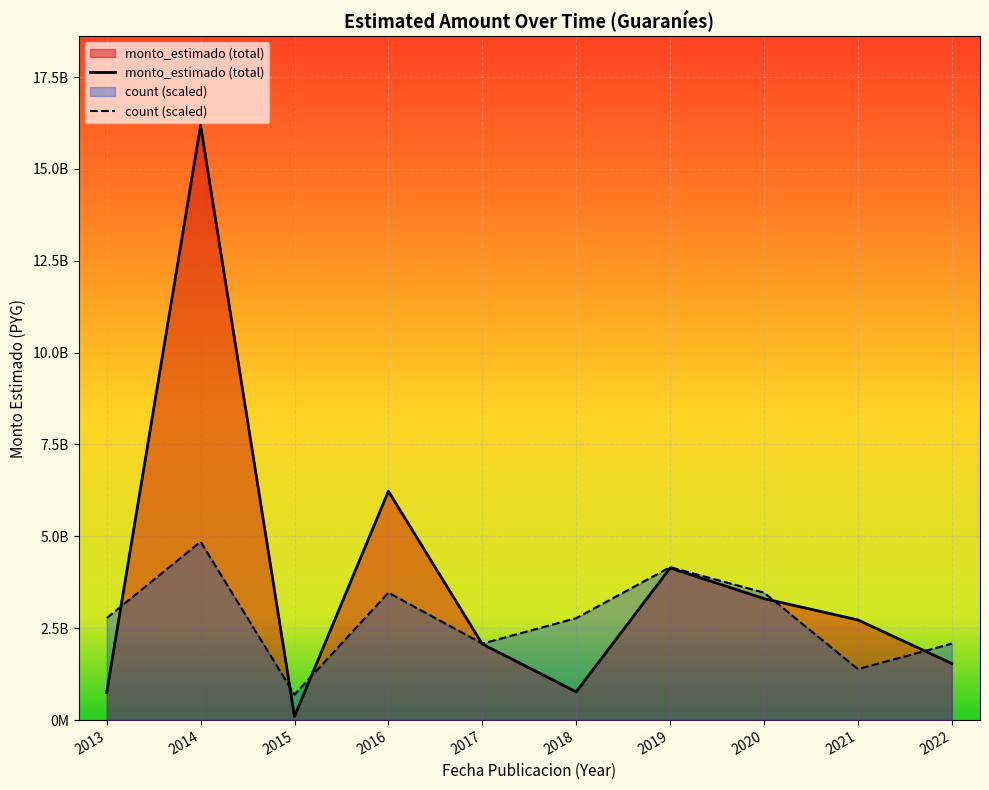

Does the chart display data point markers on the line(s)?

No